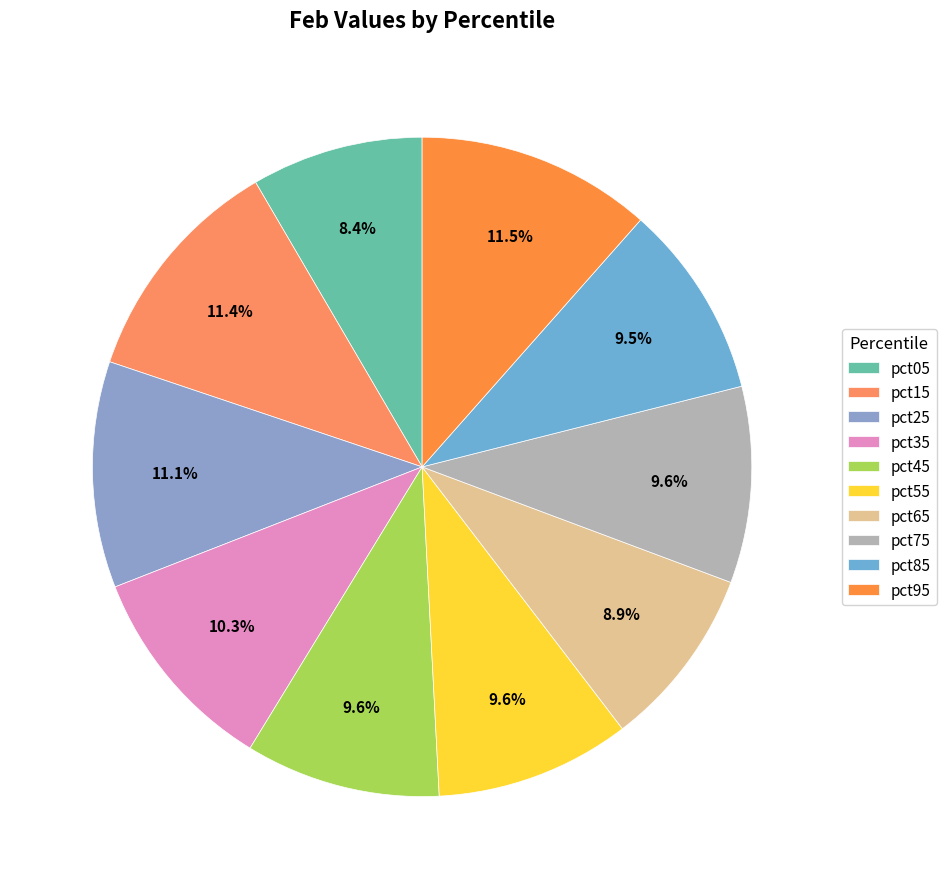

What percentage is NOT represented by pct85?

90.5%